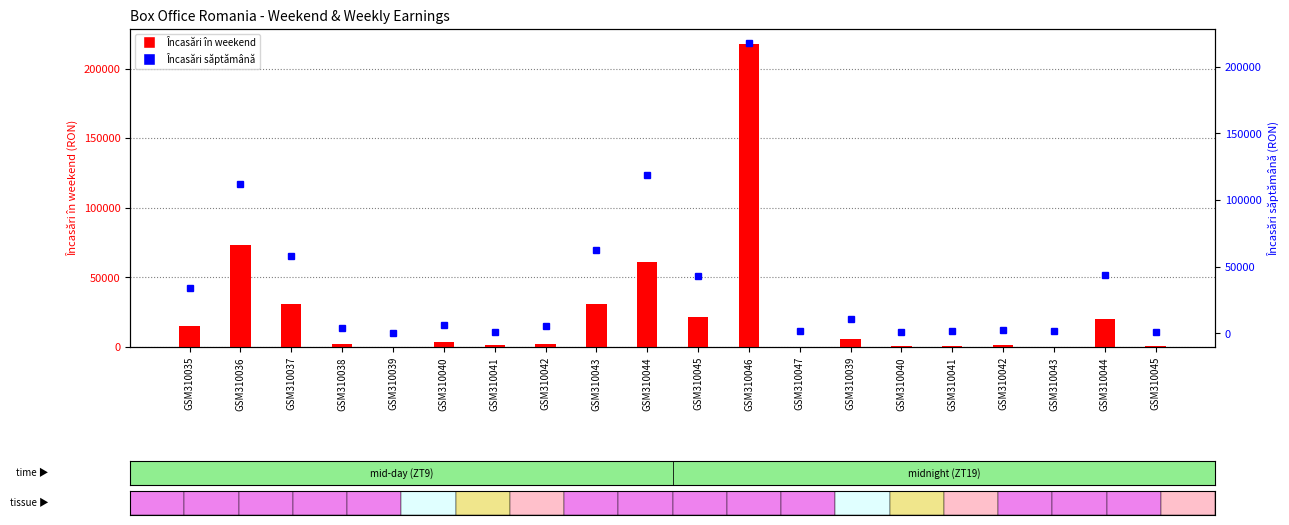

What is the label of the 8th bar from the left?

GSM310042